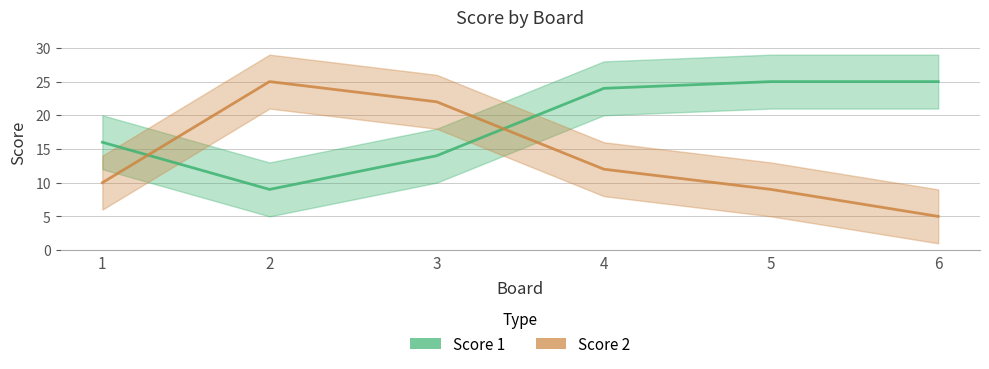

What is the difference between the second highest and second lowest values in the Score 2 series?

13